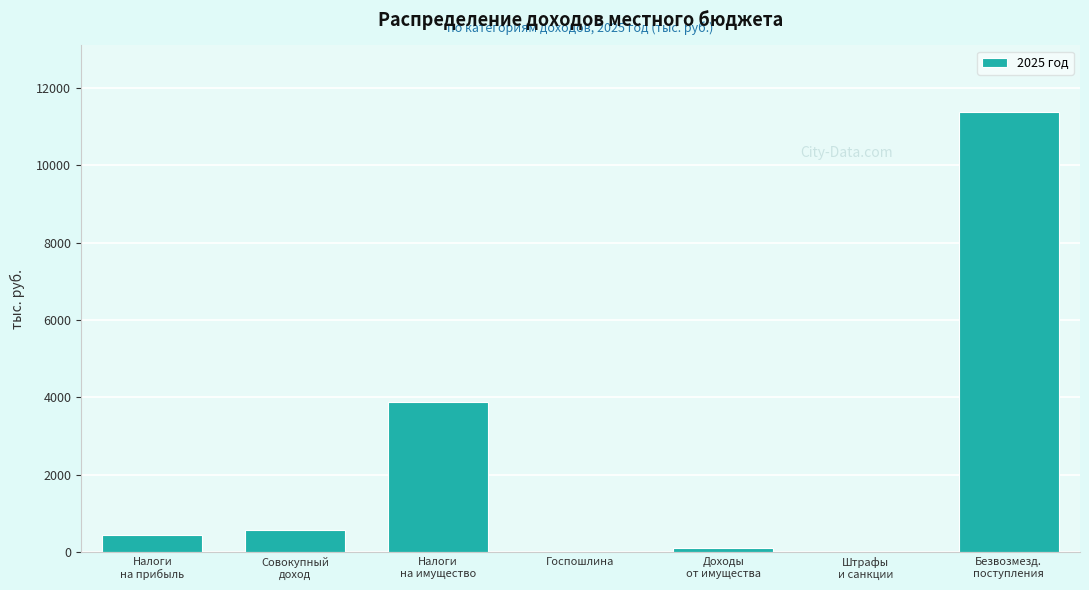

What is the sum of all values?

16411.8